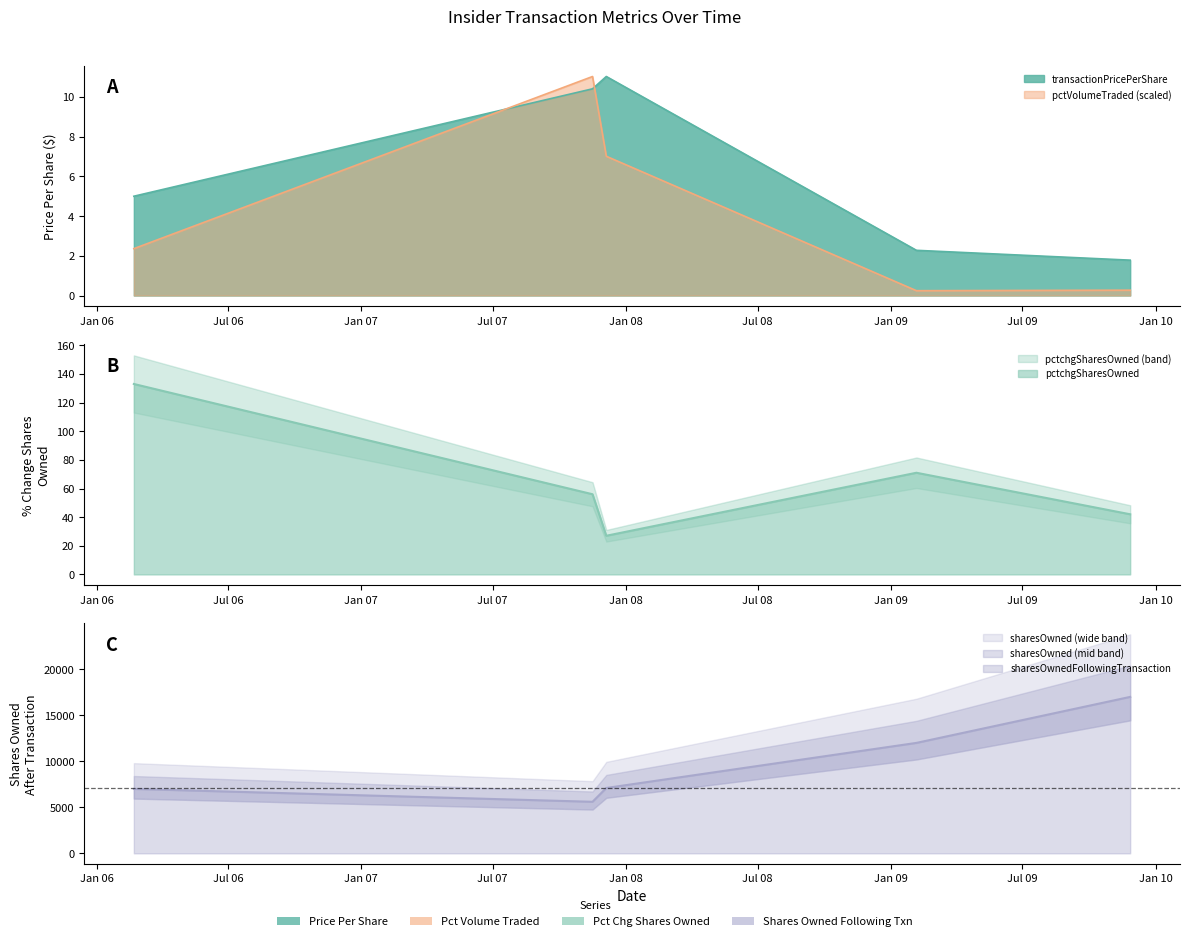

How many distinct data groups are displayed?

4